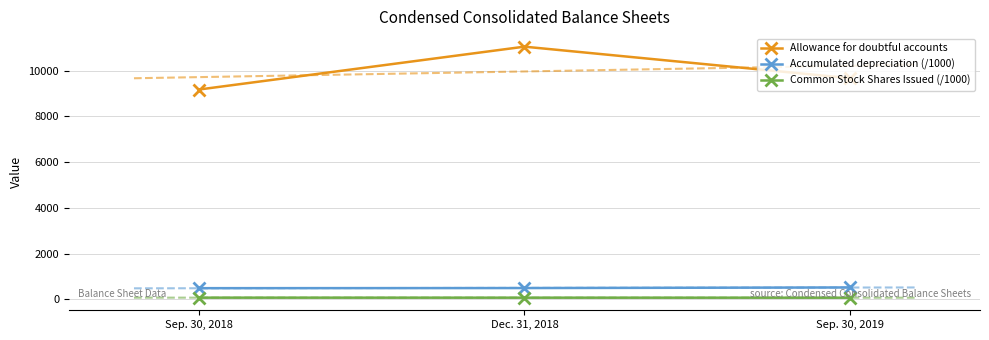

List the labels in order of Accumulated depreciation (/1000) value, largest first.

Sep. 30, 2019, Dec. 31, 2018, Sep. 30, 2018